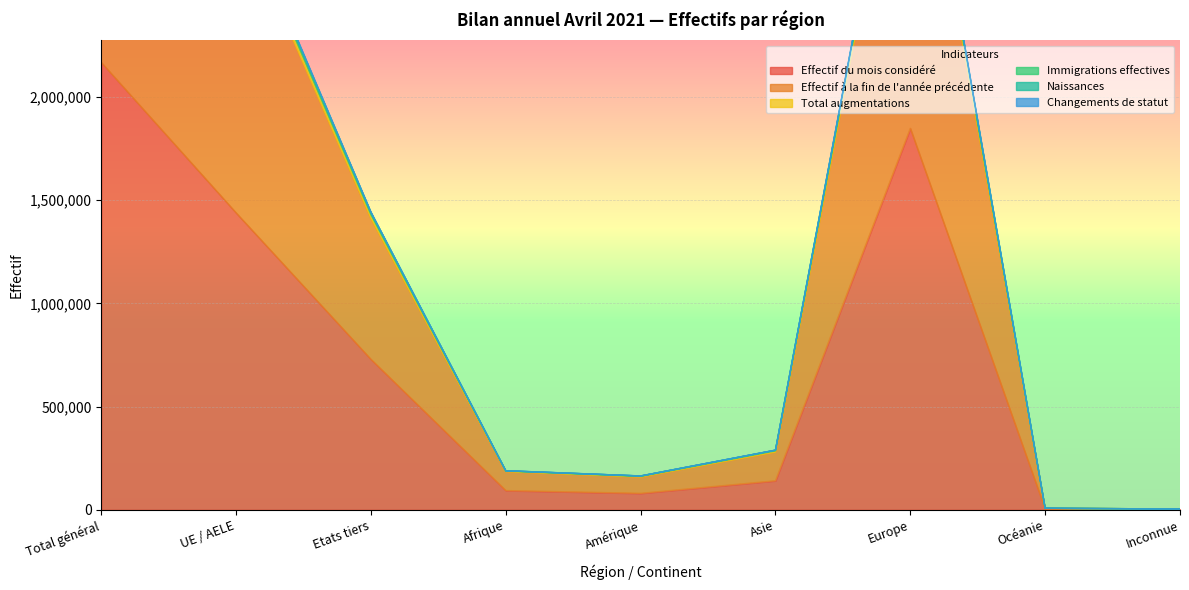

True or false: Immigrations effectives and Changements de statut cross at least once.

False